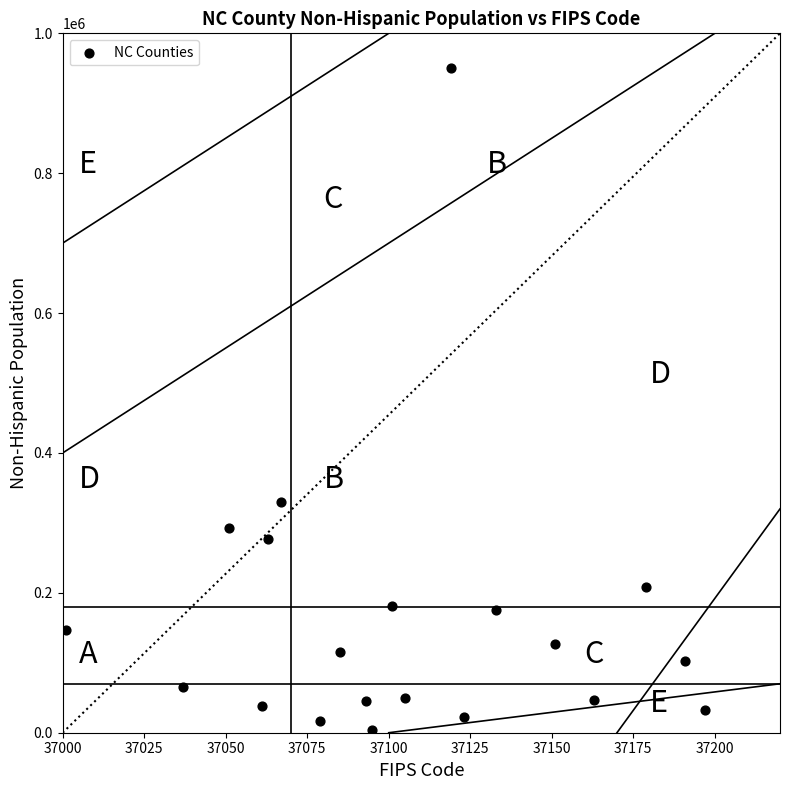

What is the range of Y values (max minus min)?

946377